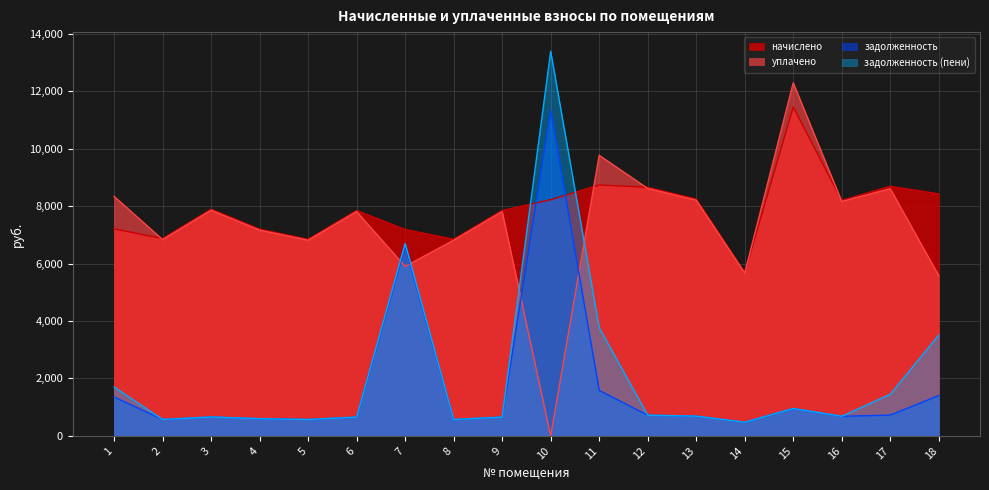

Rank the categories by задолженность value from highest to lowest.

10, 7, 11, 18, 1, 15, 17, 12, 13, 16, 3, 6, 9, 4, 2, 5, 8, 14